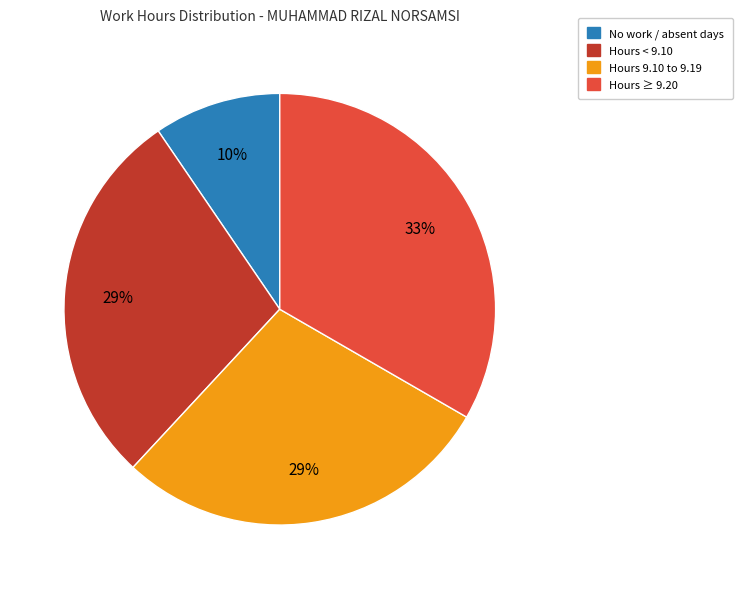

To the nearest percent, what is the average slice percentage?

25%